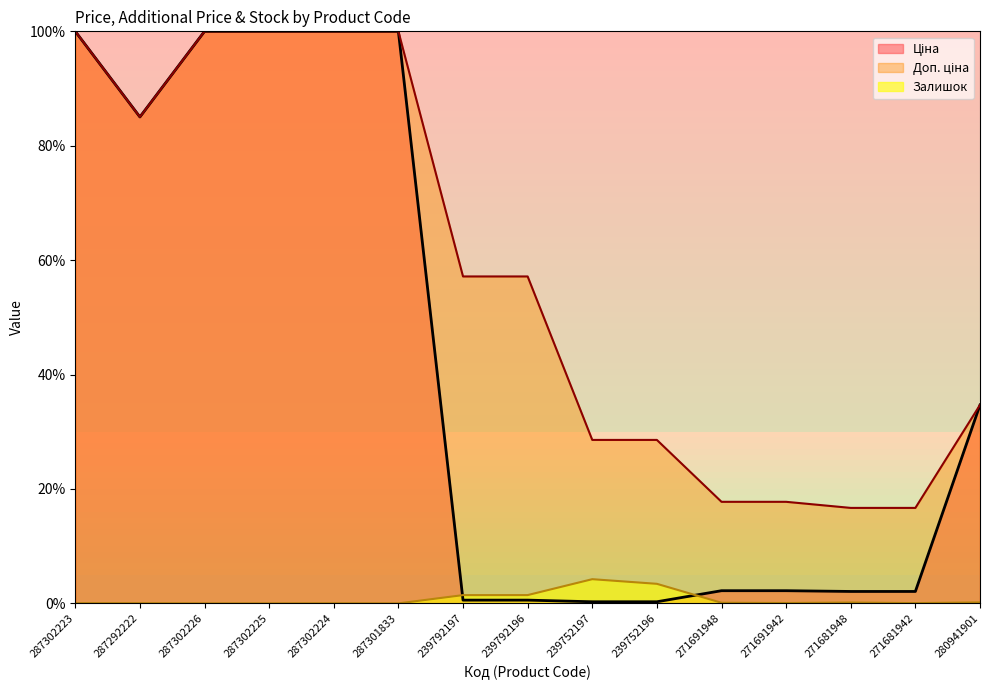

What is the sum of all Доп. ціна values?

860.1